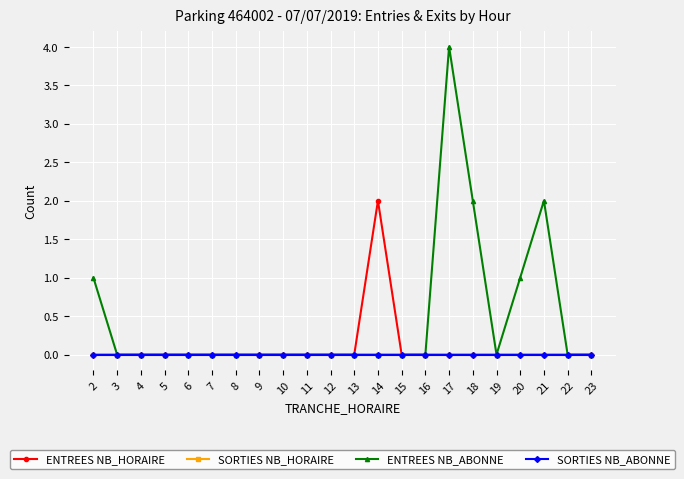

Is this an area chart (filled region under the line)?

No